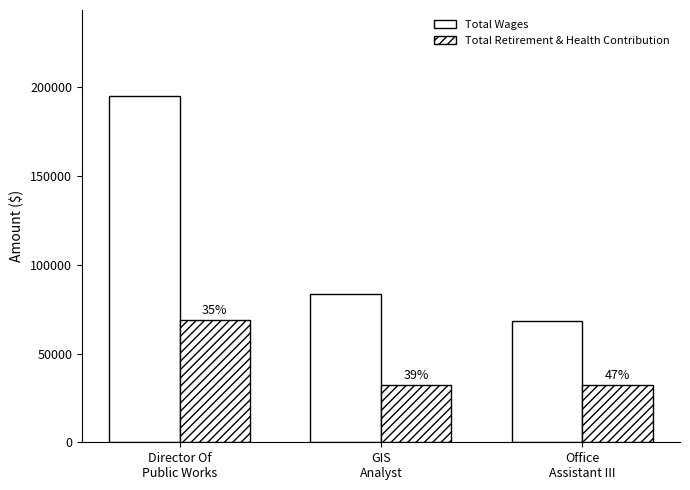

Are the bars grouped side by side (vs. stacked)?

Yes